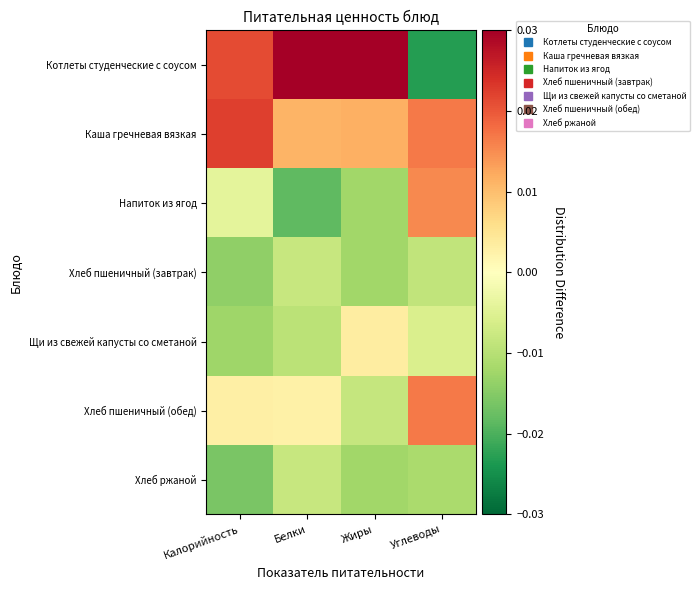

At how many categories does at least one series exceed 0?

4